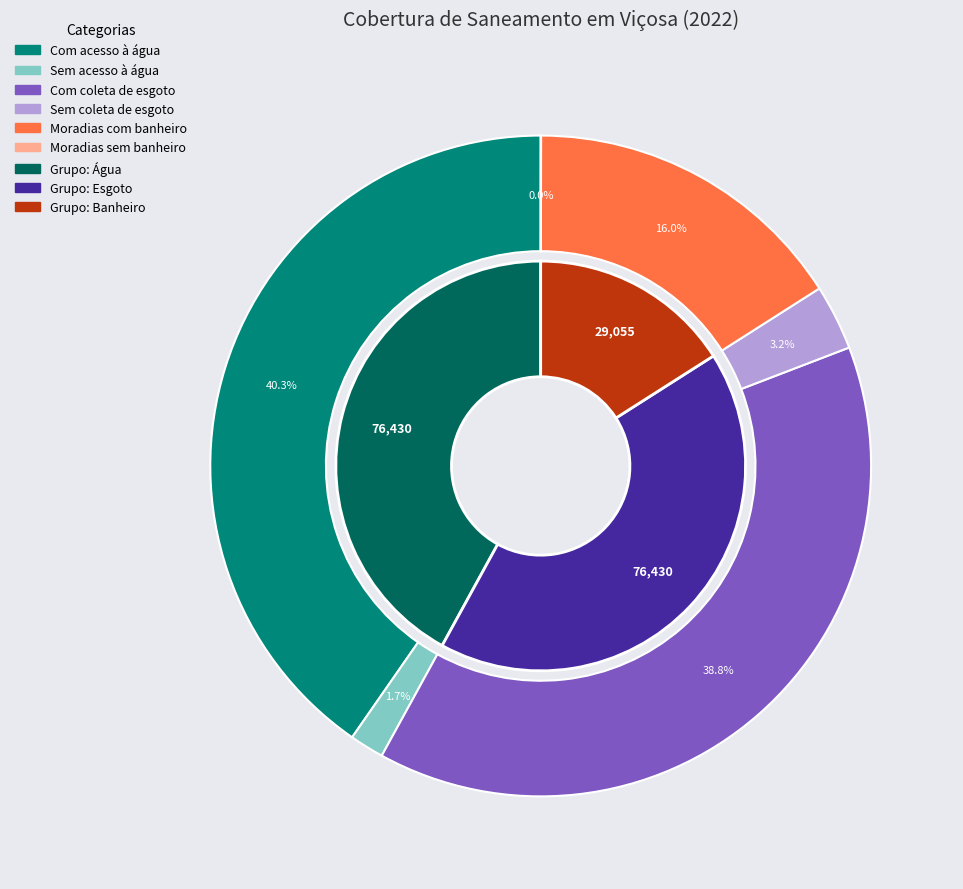

How many segments does this pie chart have?

6